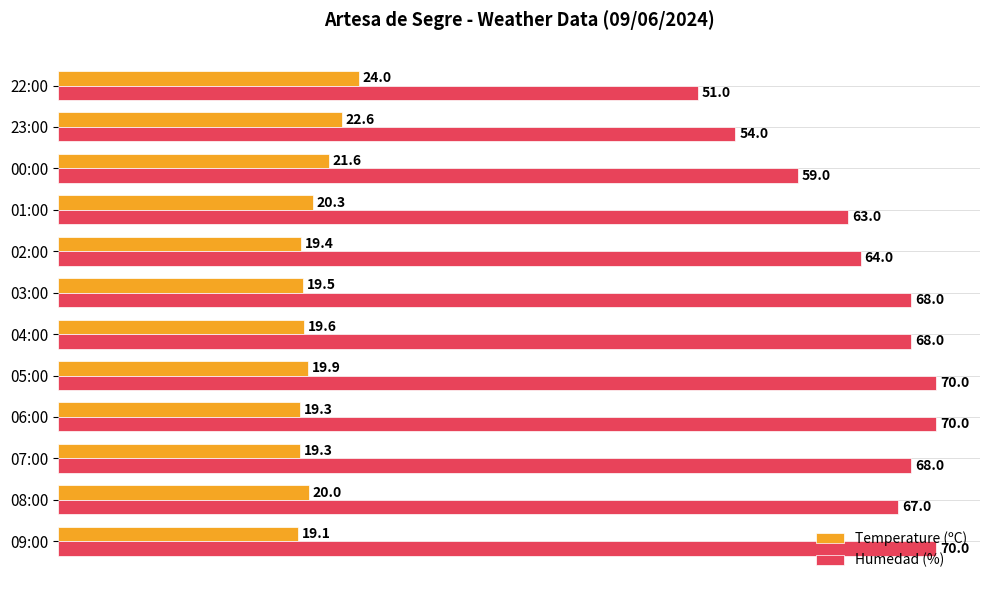

List the series in order of their overall mean, lowest first.

Temperature (ºC), Humedad (%)